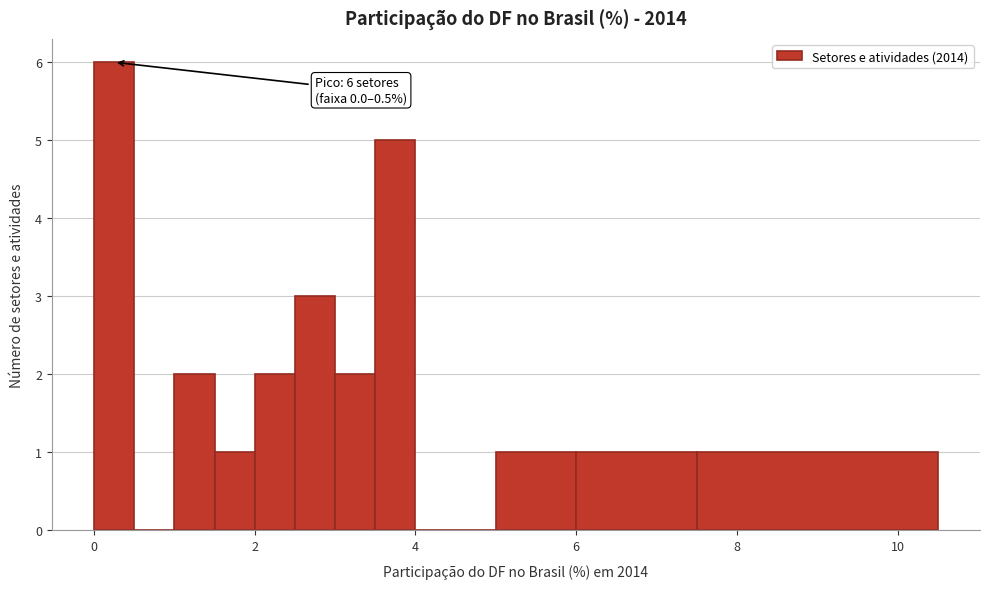

Around what value on the x-axis is the tallest bar? Give the approximate position of its centre, as read against the axis.

0.2